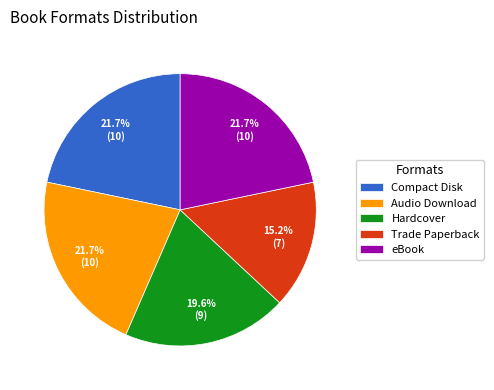

What is the smallest slice in the pie chart?

Trade Paperback